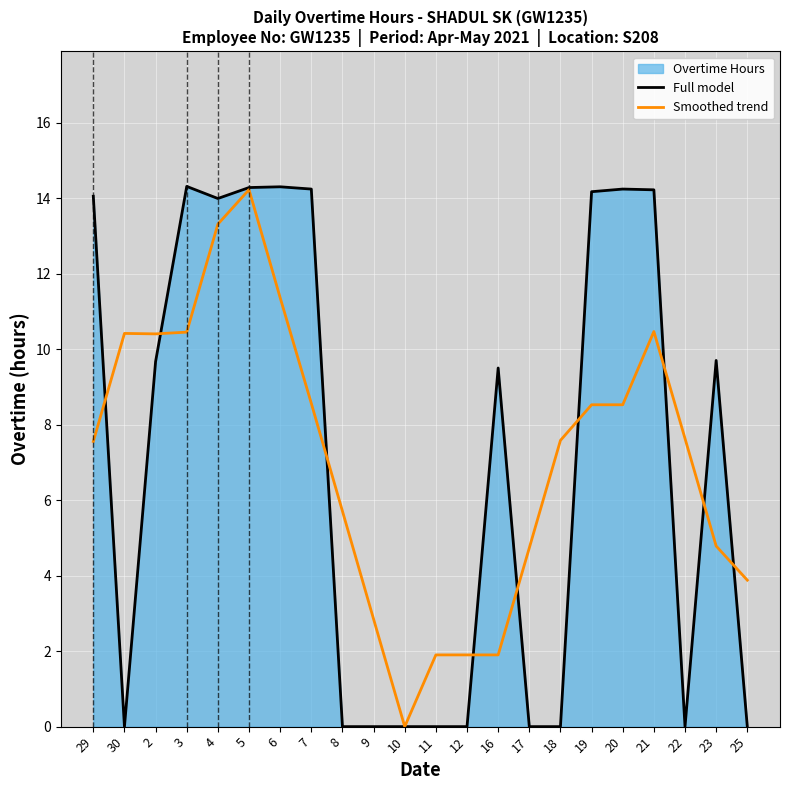

What is the value of the Smoothed trend point at the 2nd from the left?

10.4